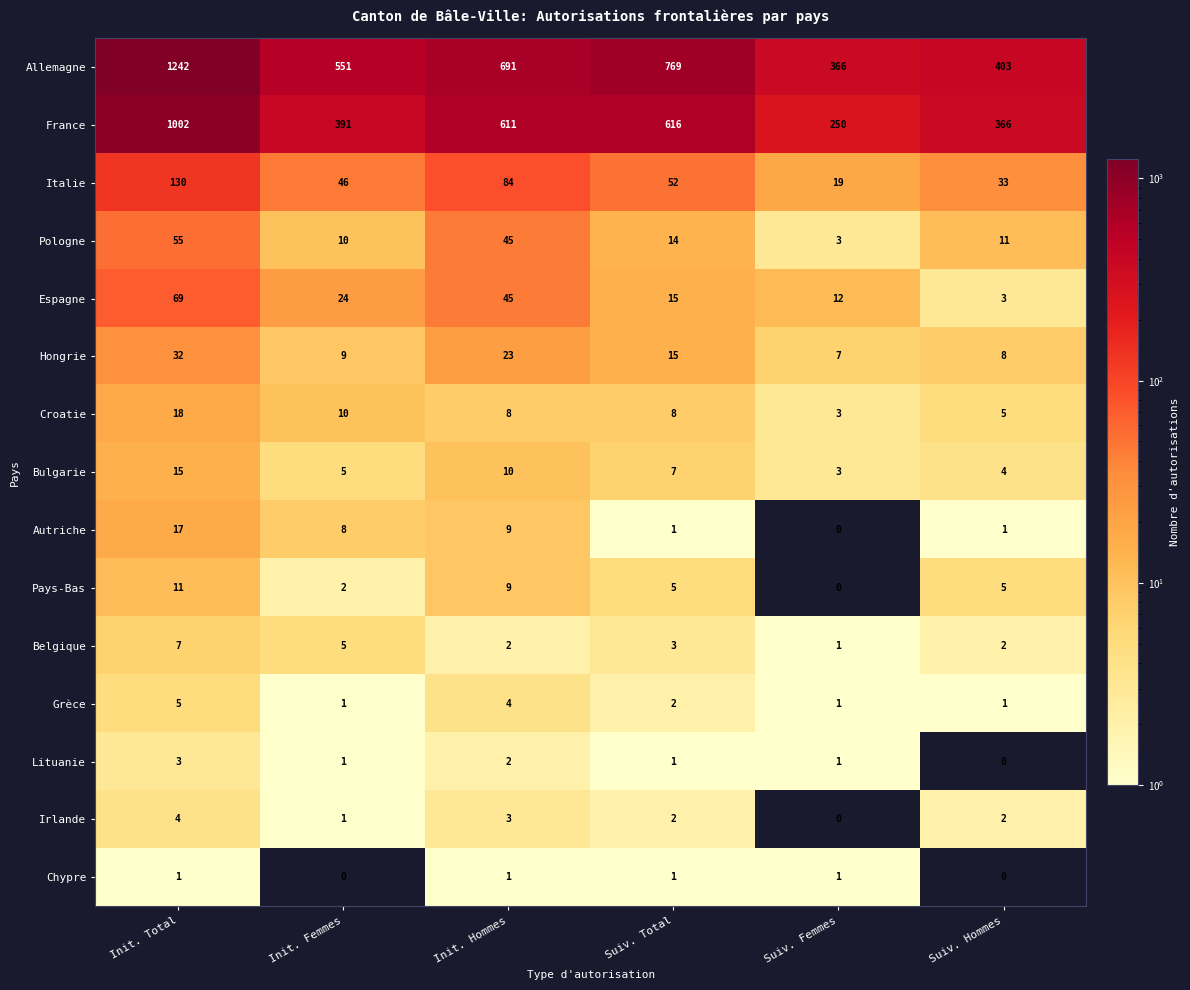

List the series in order of their peak value, highest first.

Allemagne, France, Italie, Espagne, Pologne, Hongrie, Croatie, Autriche, Bulgarie, Pays-Bas, Belgique, Grèce, Irlande, Lituanie, Chypre